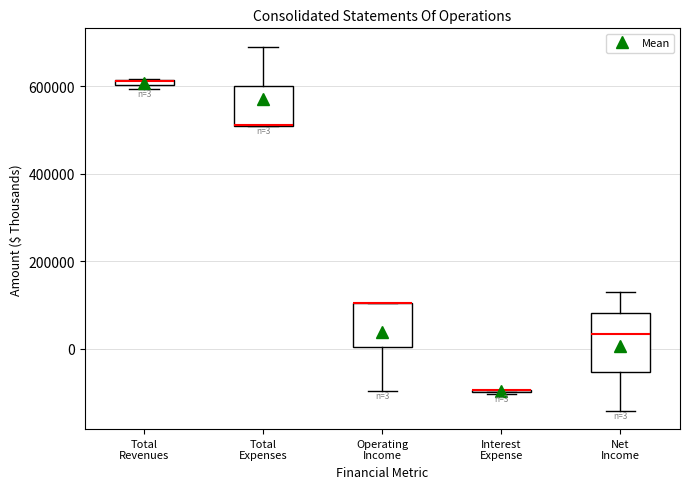

Which box is the tallest, from its lower edge to its upper edge?

Net Income